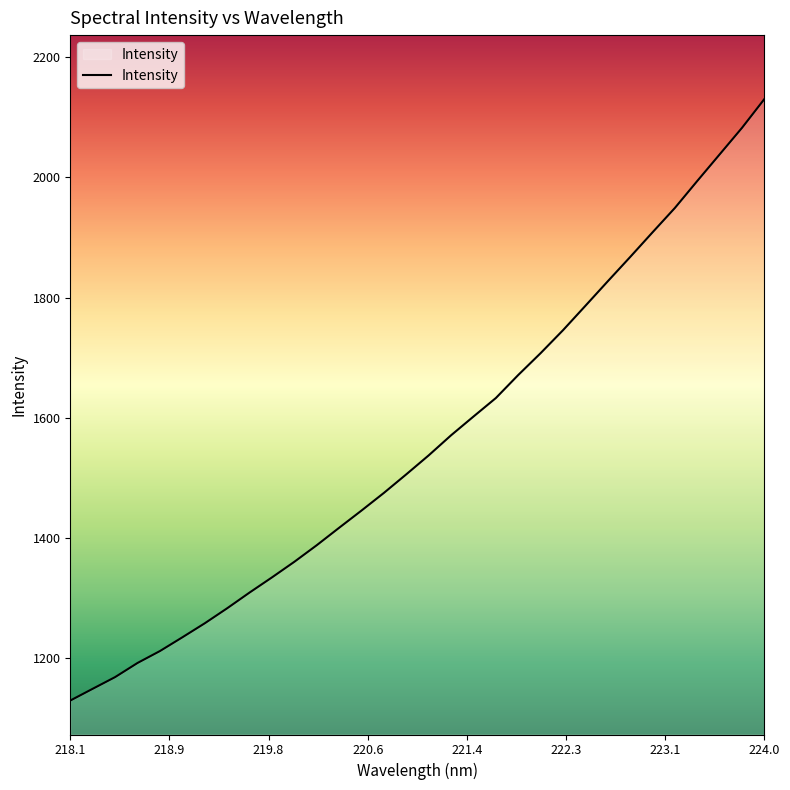

What is the minimum value shown in the chart?

1129.7